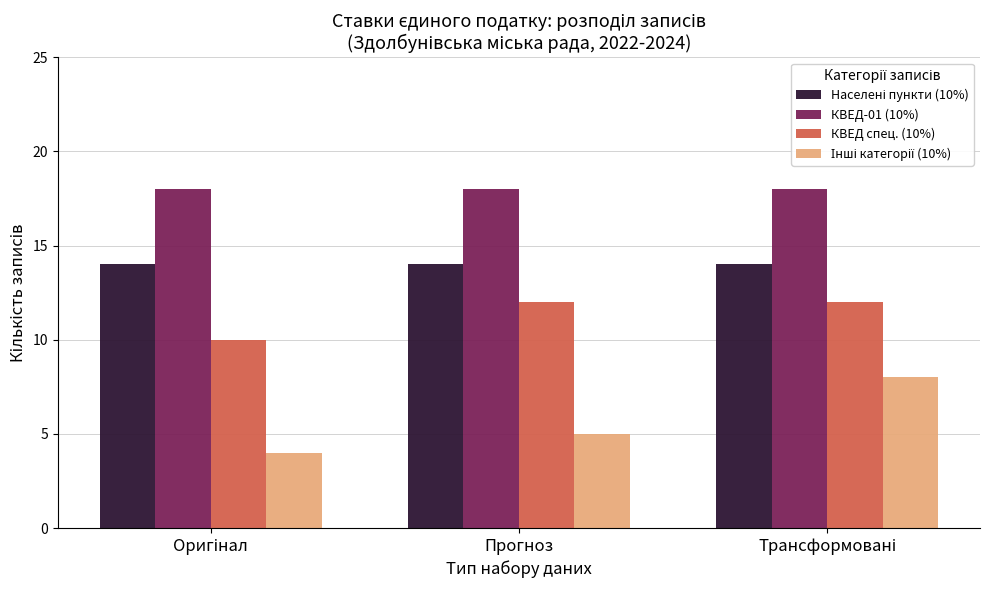

What is the difference between the highest and lowest values at Прогноз?

13